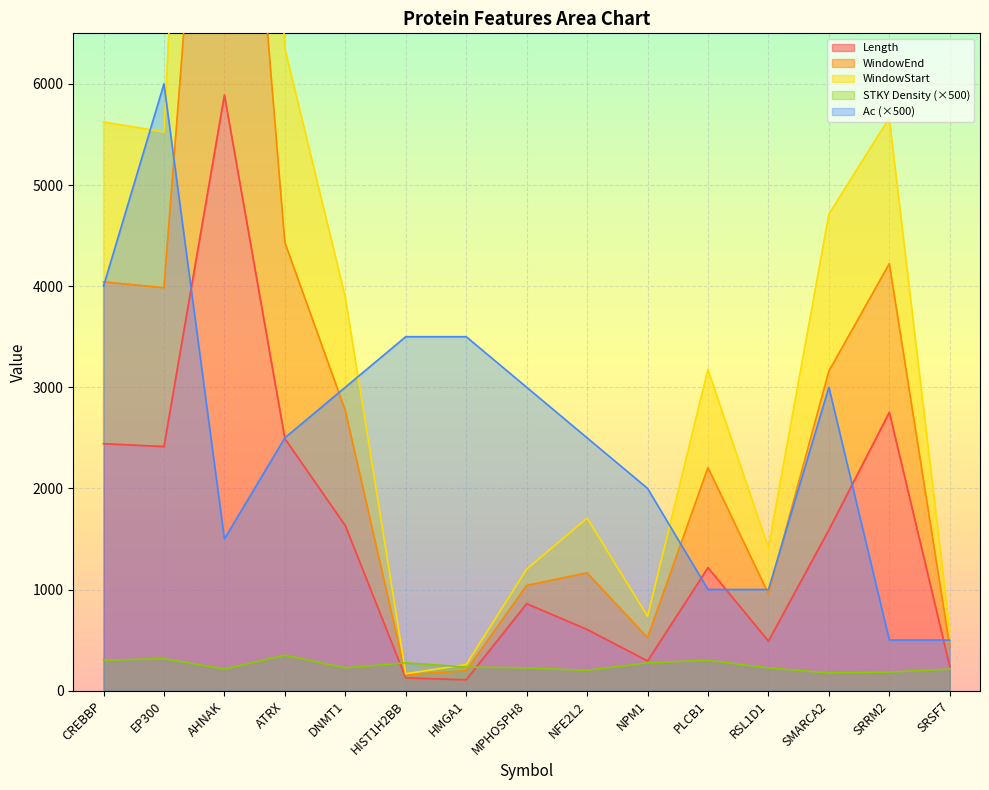

At which label is WindowStart closest to 5923?

ATRX